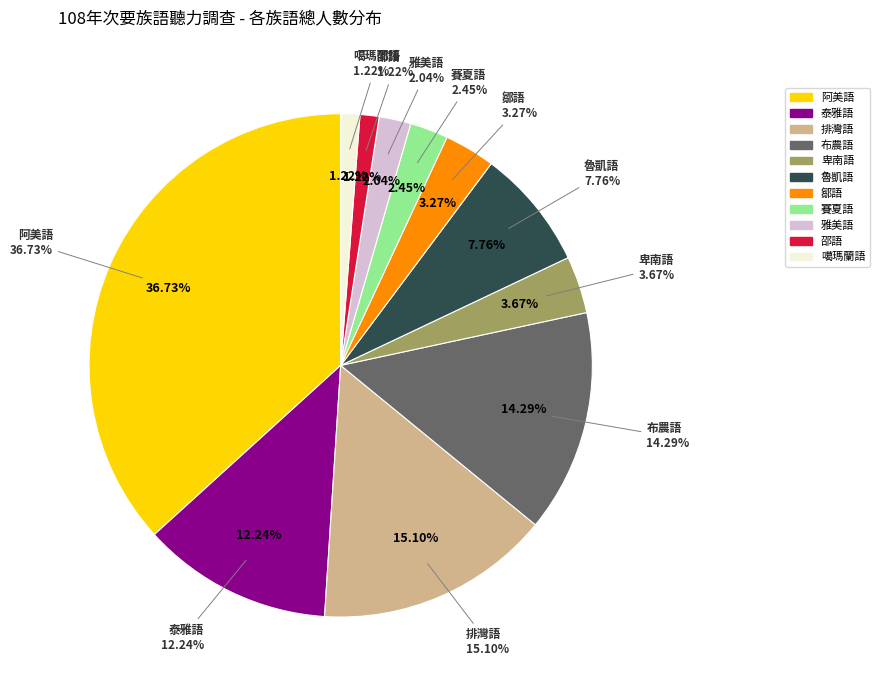

The 排灣語 slice represents 15% of the pie. True or false?

True